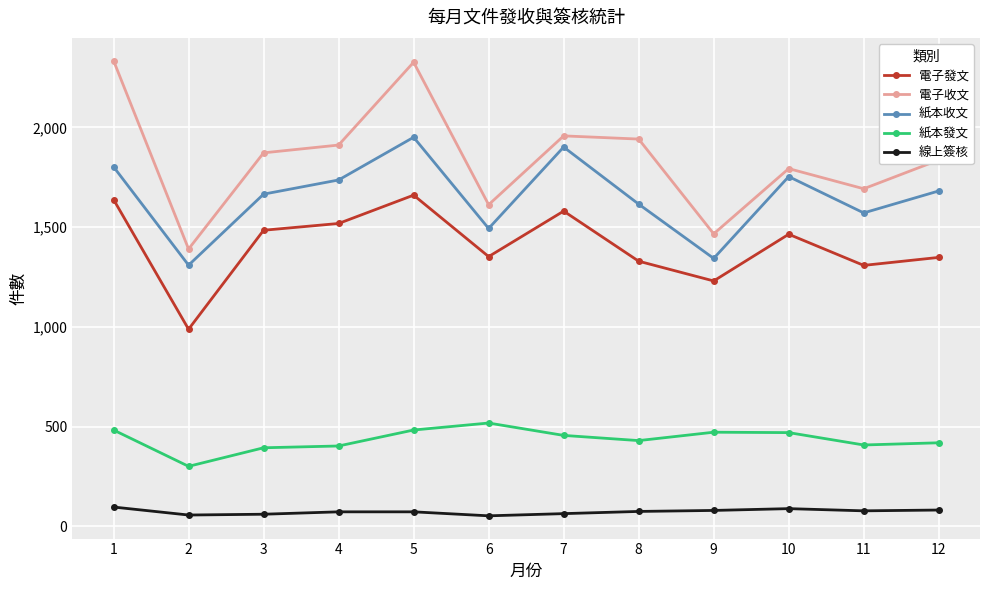

What is the total value across all series at 10?

5569